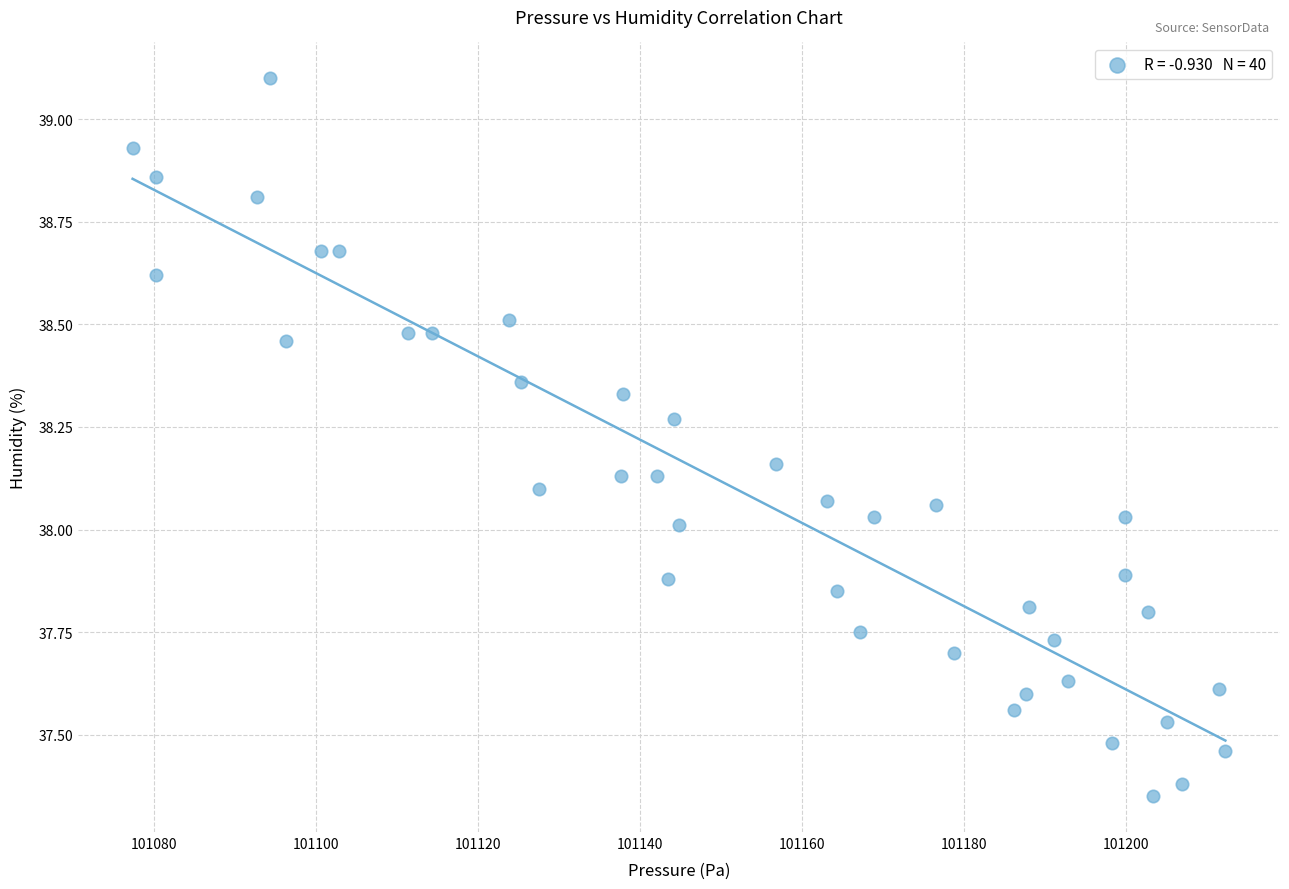

What is the range of X values (max minus min)?

134.8